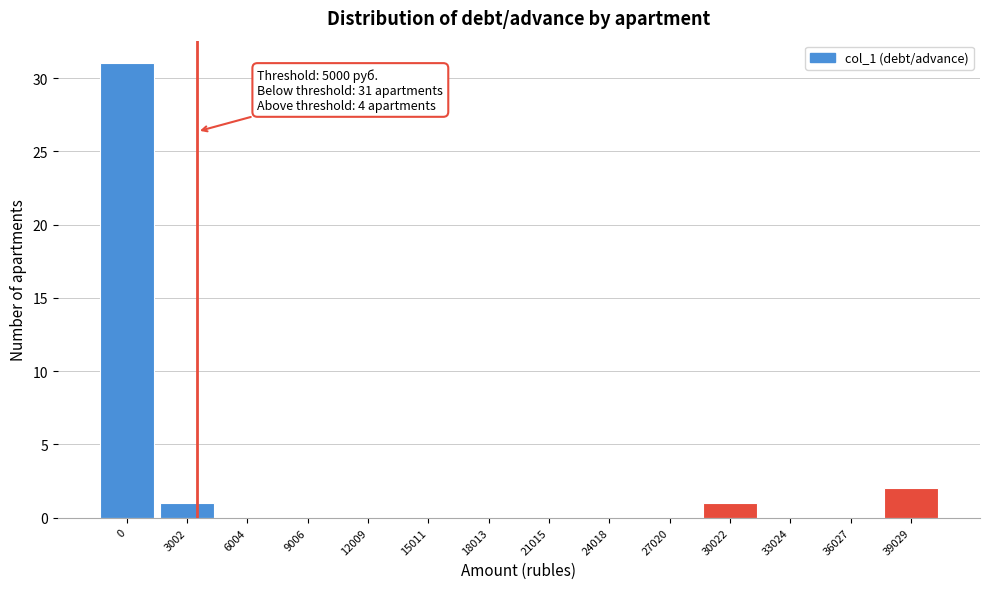

Reading left to right, list all the values displayed in this chart.

0=31	3002=1	6004=0	9006=0	12009=0	15011=0	18013=0	21015=0	24018=0	27020=0	30022=1	33024=0	36027=0	39029=2